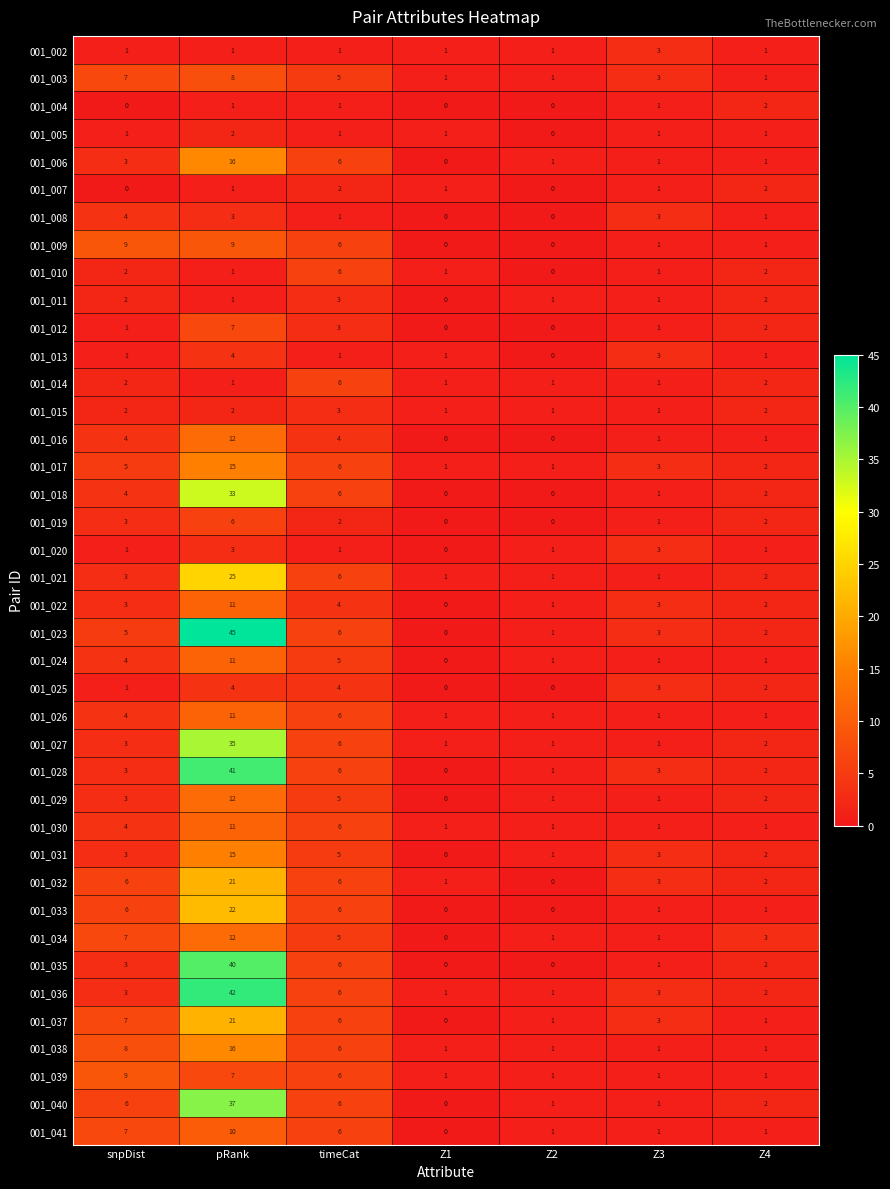

Is it true that 001_031 equals 1 at Z2?

True